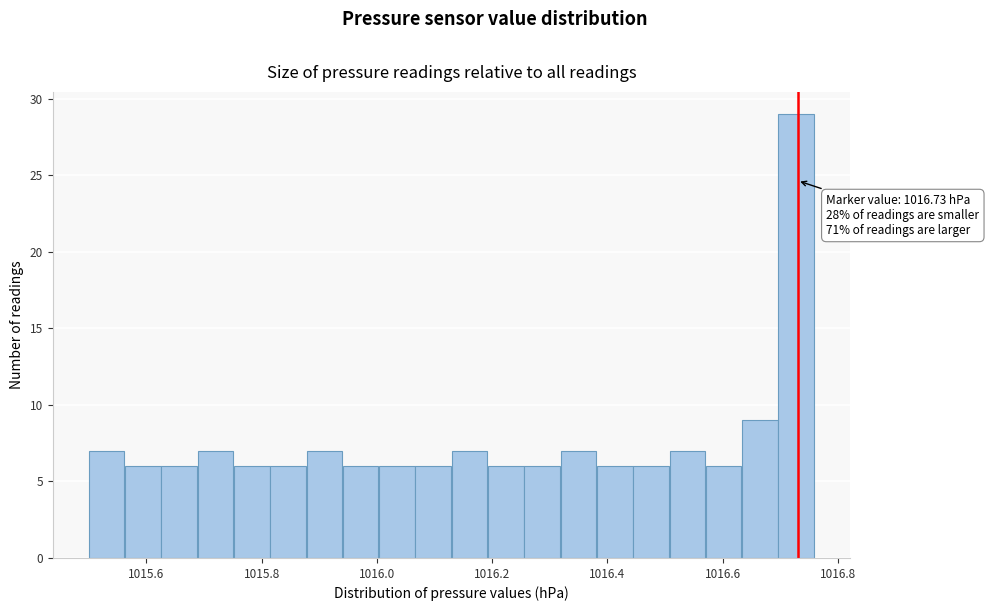

Around what value on the x-axis is the tallest bar? Give the approximate position of its centre, as read against the axis.

1016.72